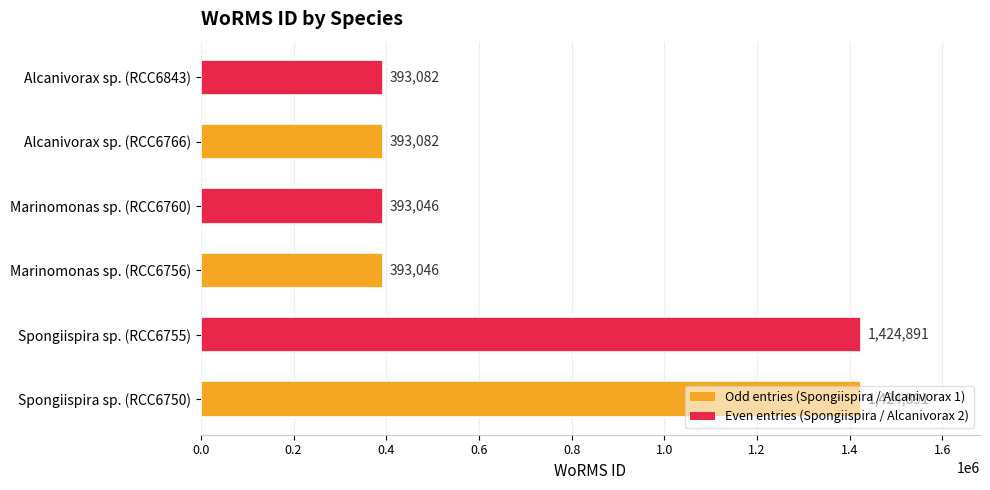

How many bars are there in total?

6